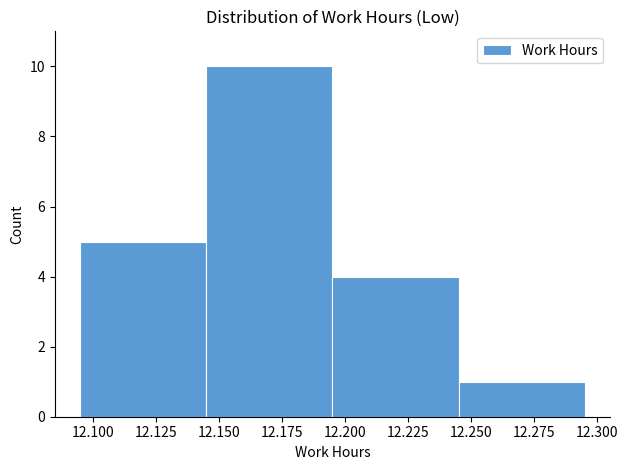

How tall is the bar that spans 12.095 to 12.145 on the x-axis? The values are not printed on the chart, so give them approximately, as read against the axis.

5